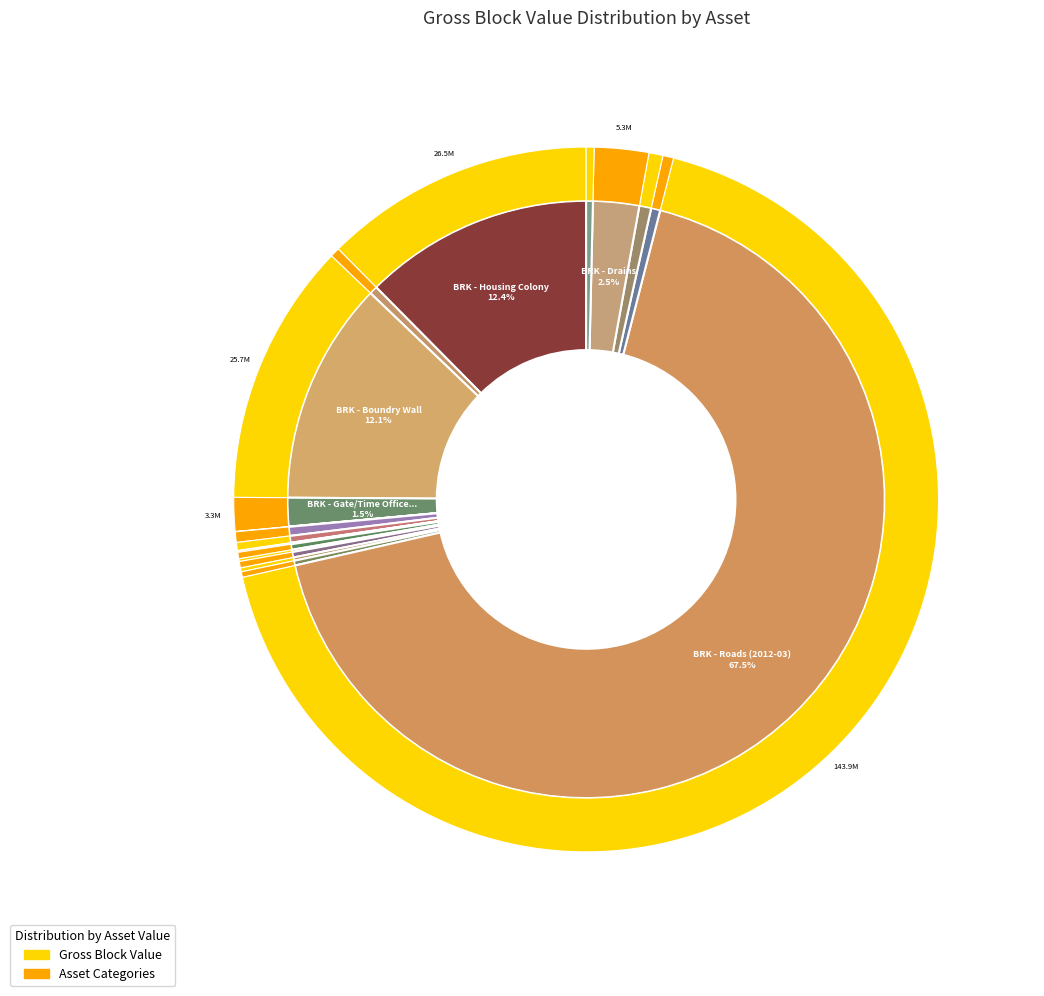

To the nearest percent, what is the average slice percentage?

5%